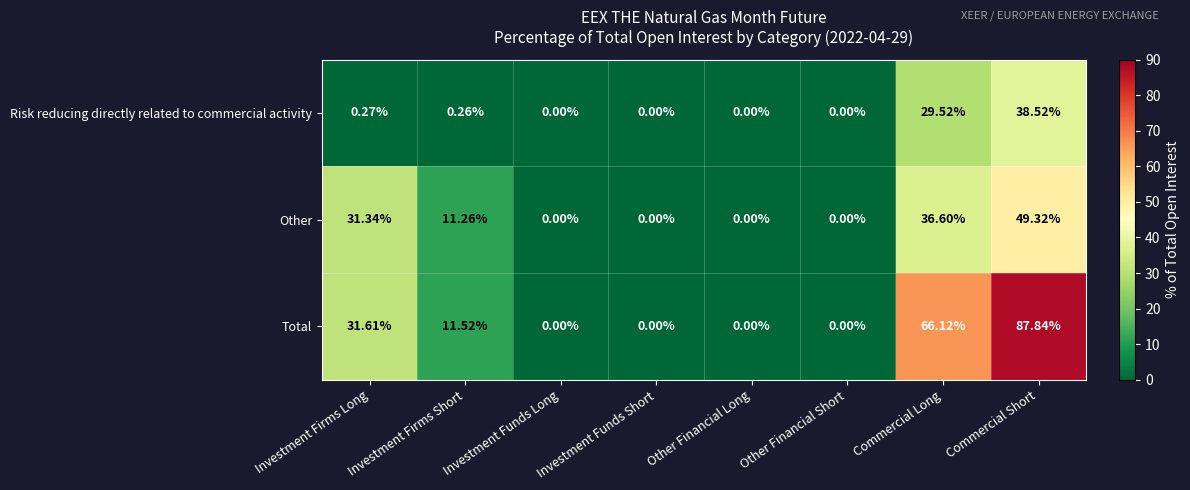

Which series has the largest range (max minus min)?

Total